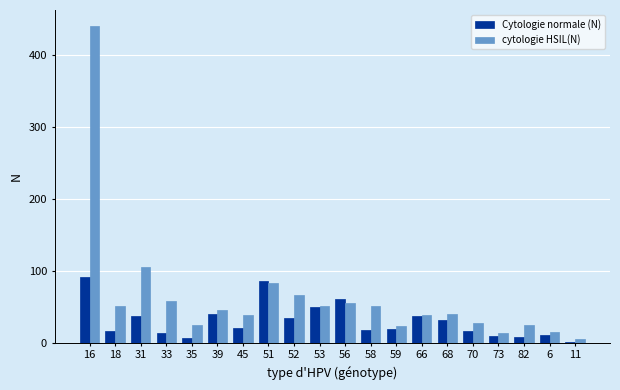

Is it true that cytologie HSIL(N) equals 39 at 66?

True